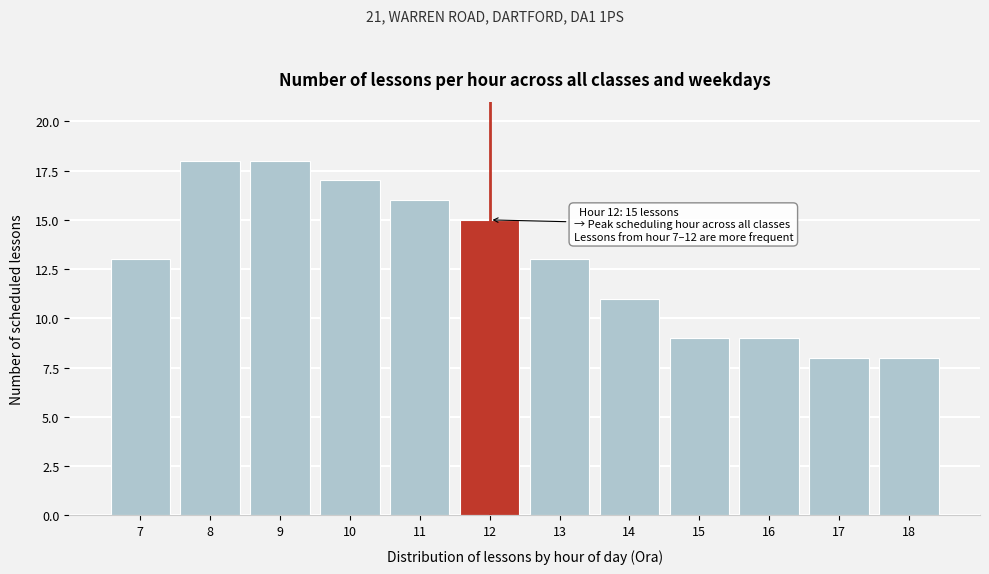

Reading left to right, list all the values displayed in this chart.

13	18	18	17	16	15	13	11	9	9	8	8